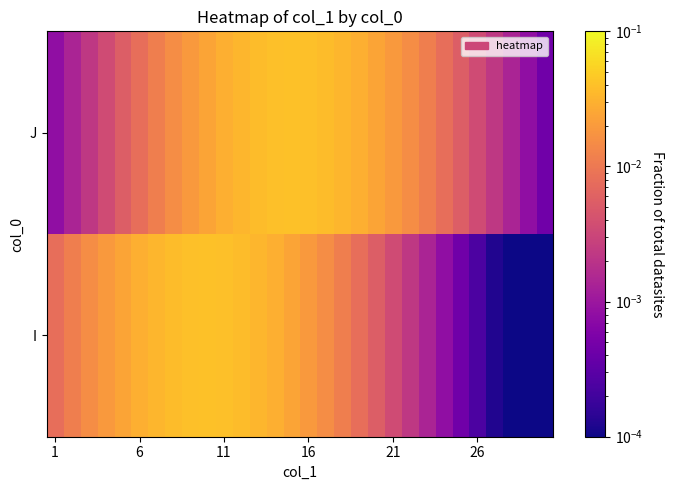

At how many categories does at least one series exceed 0?

30